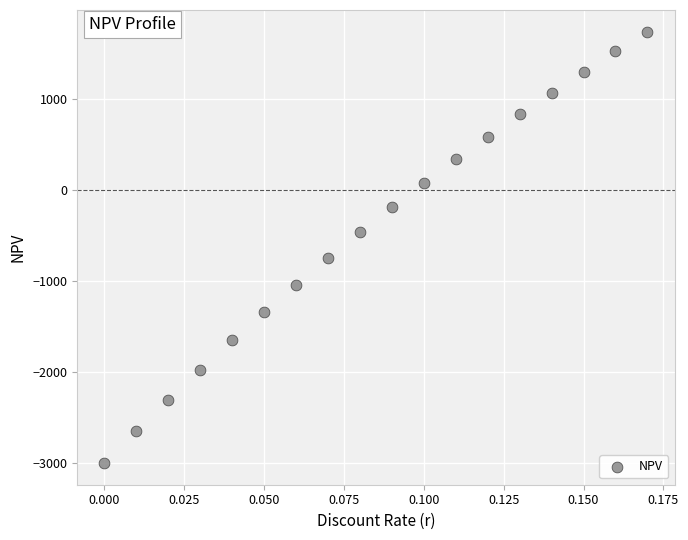

What is the range of Y values (max minus min)?

4742.5